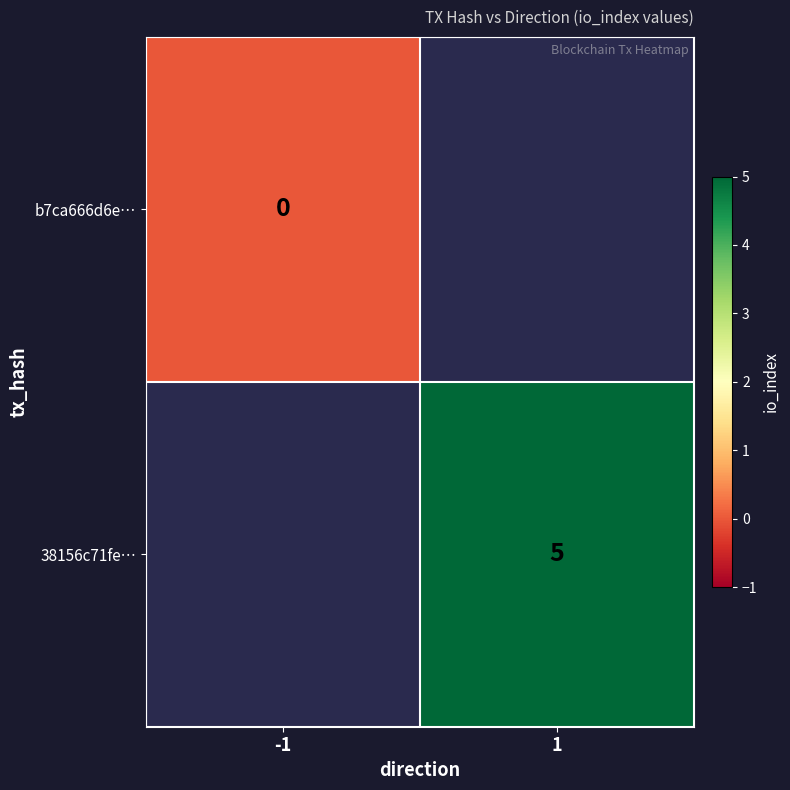

The 38156c71fe… series shows 2 at 1. True or false?

False